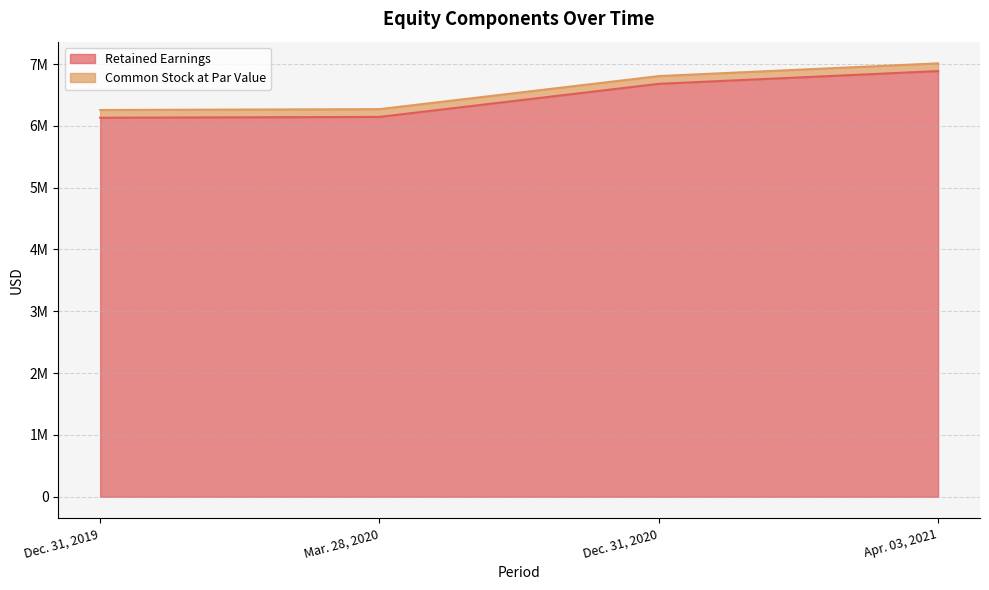

What is the label of the 2nd point from the right?

Dec. 31, 2020